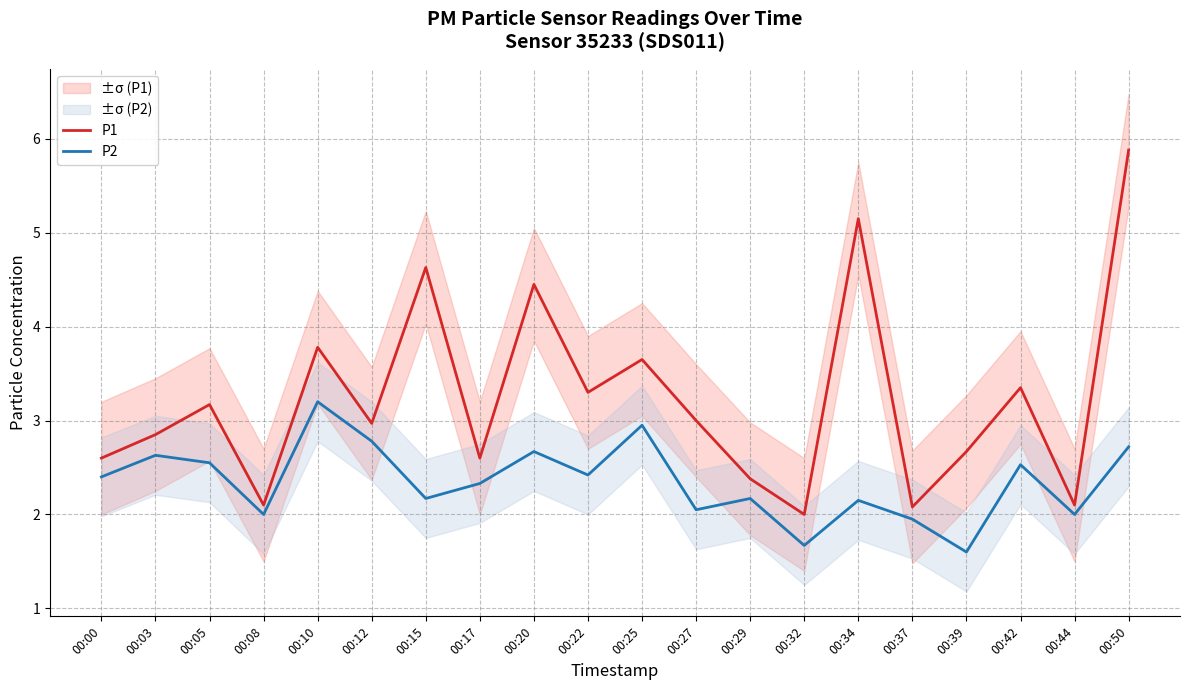

How many lines are shown in the chart?

2